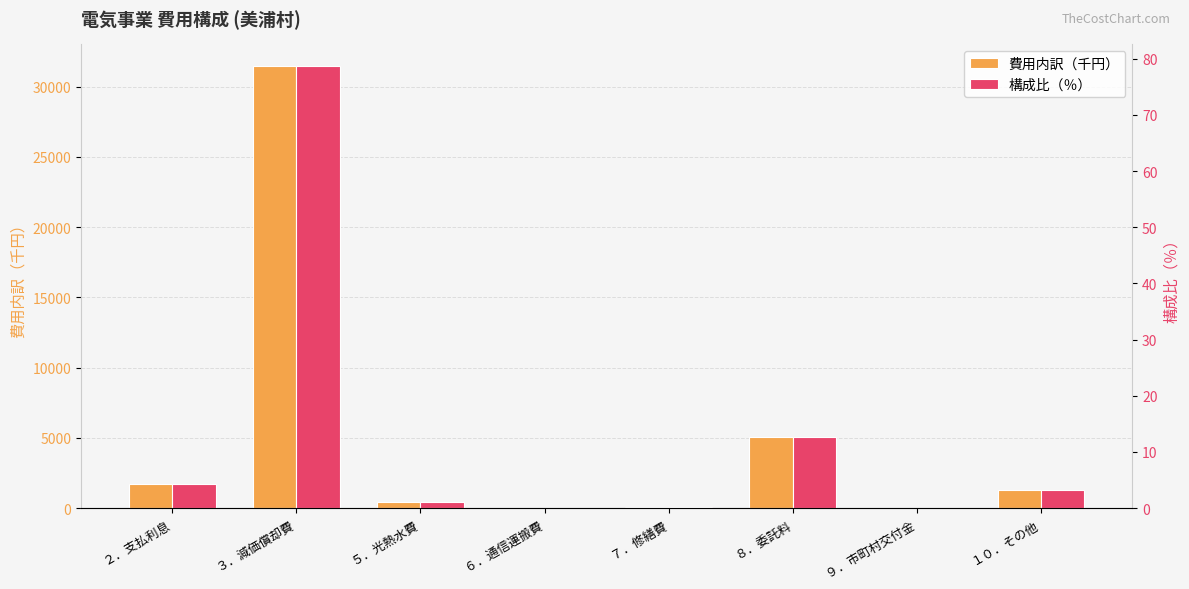

At which category is the sum across all series the highest?

３．減価償却費